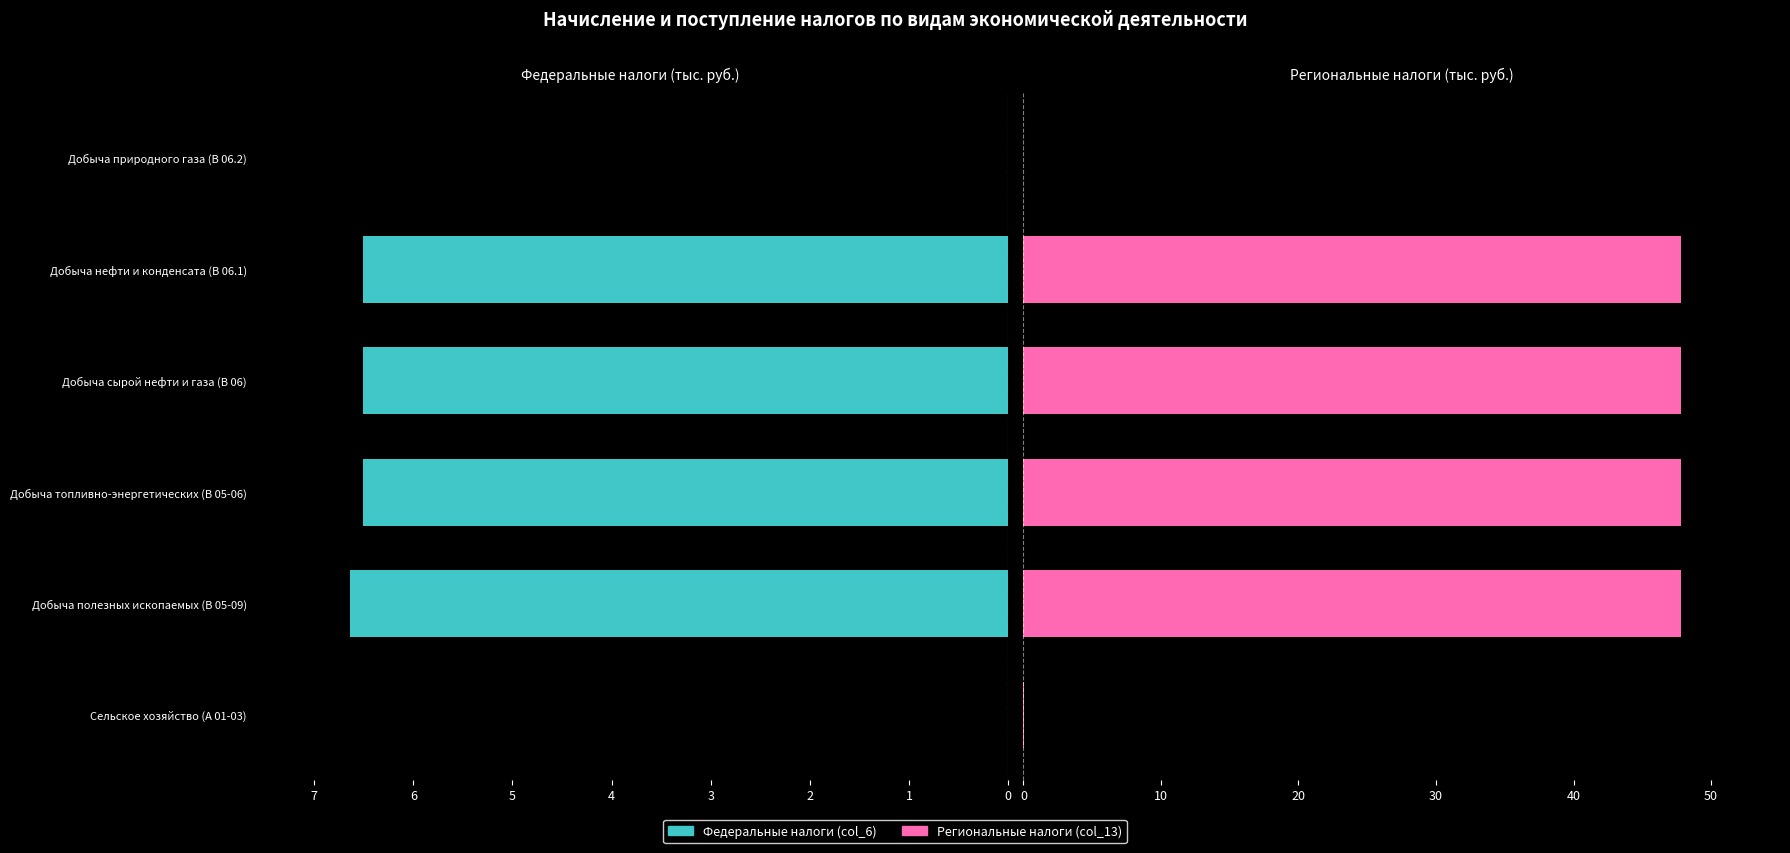

Which series has the largest total across all categories?

Региональные налоги (col_13)